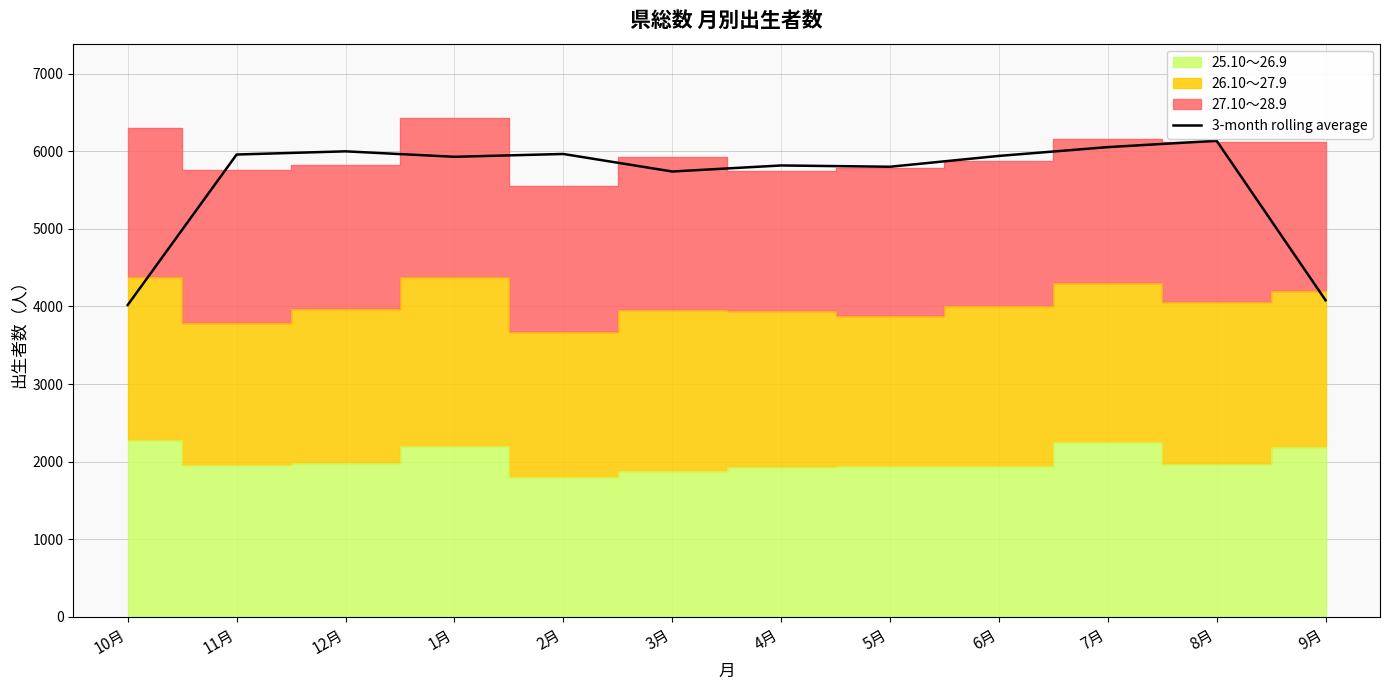

Reading left to right, what are all the values shown in this chart?

4019.0	5958.0	5999.0	5928.7	5965.0	5739.0	5817.0	5800.3	5940.0	6053.3	6135.0	4080.3